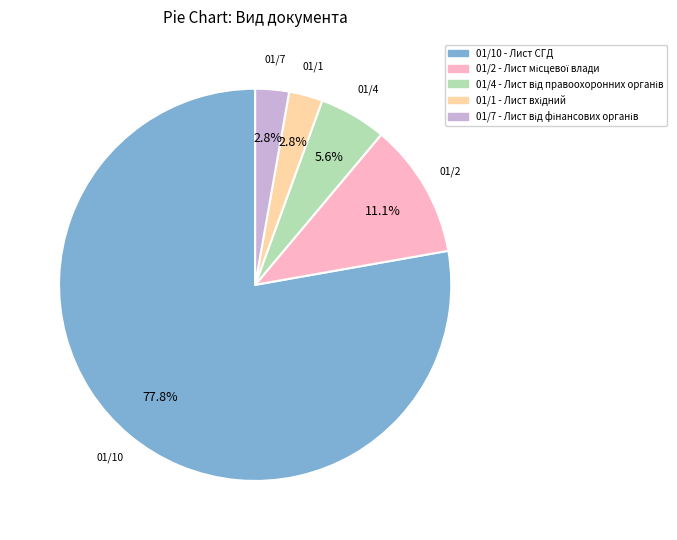

How many slices are in this pie chart?

5